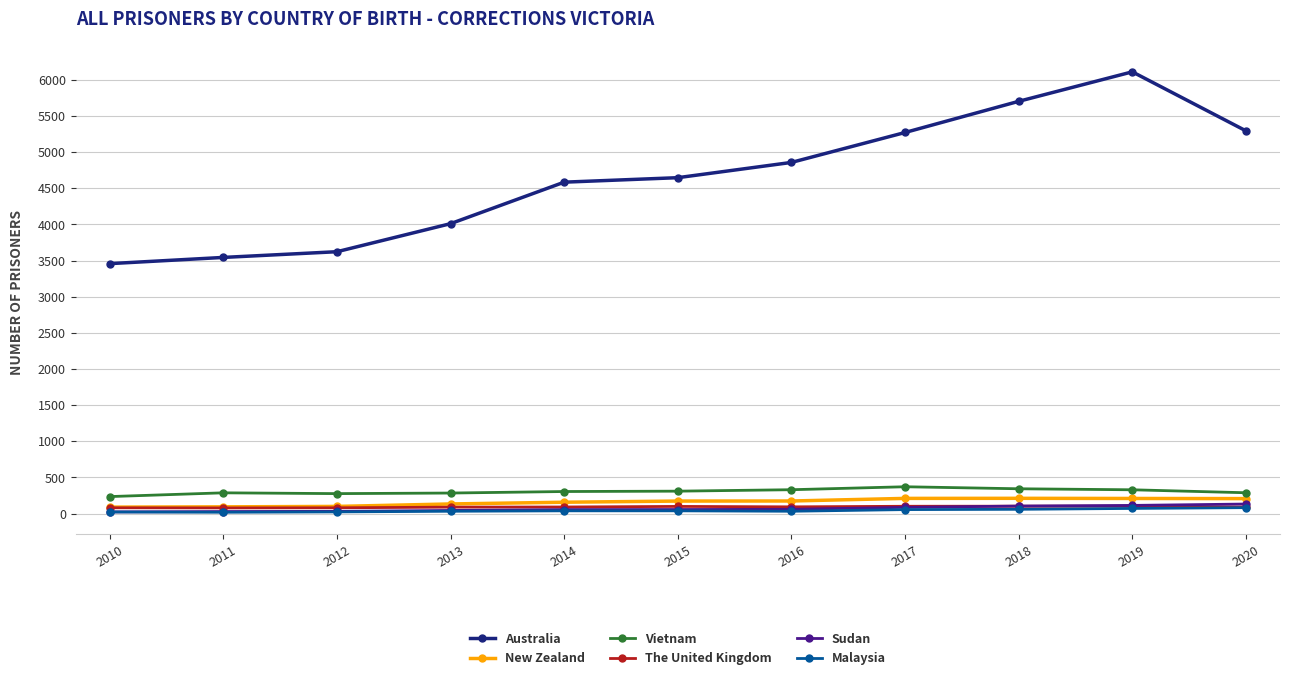

The value of The United Kingdom at 2017 is 101. True or false?

True